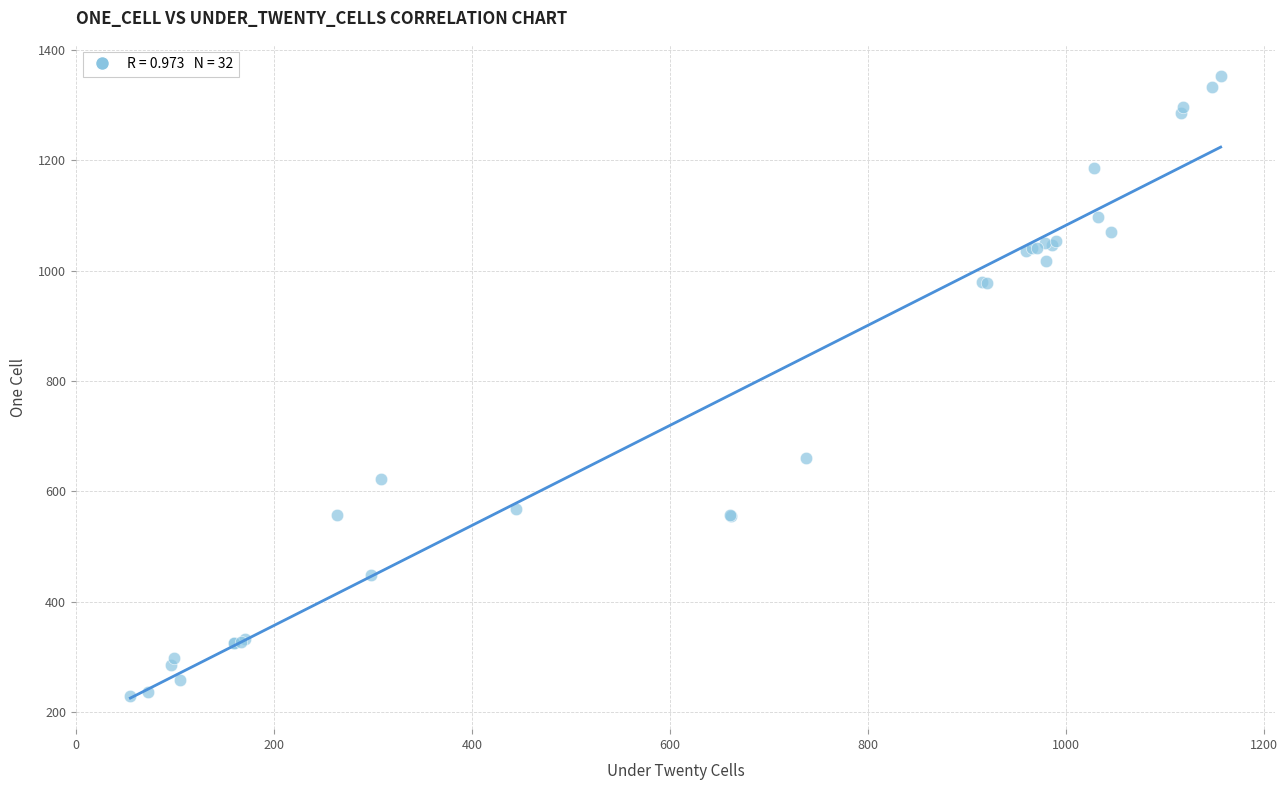

What Y value in the scatter plot is closest to 791?

661